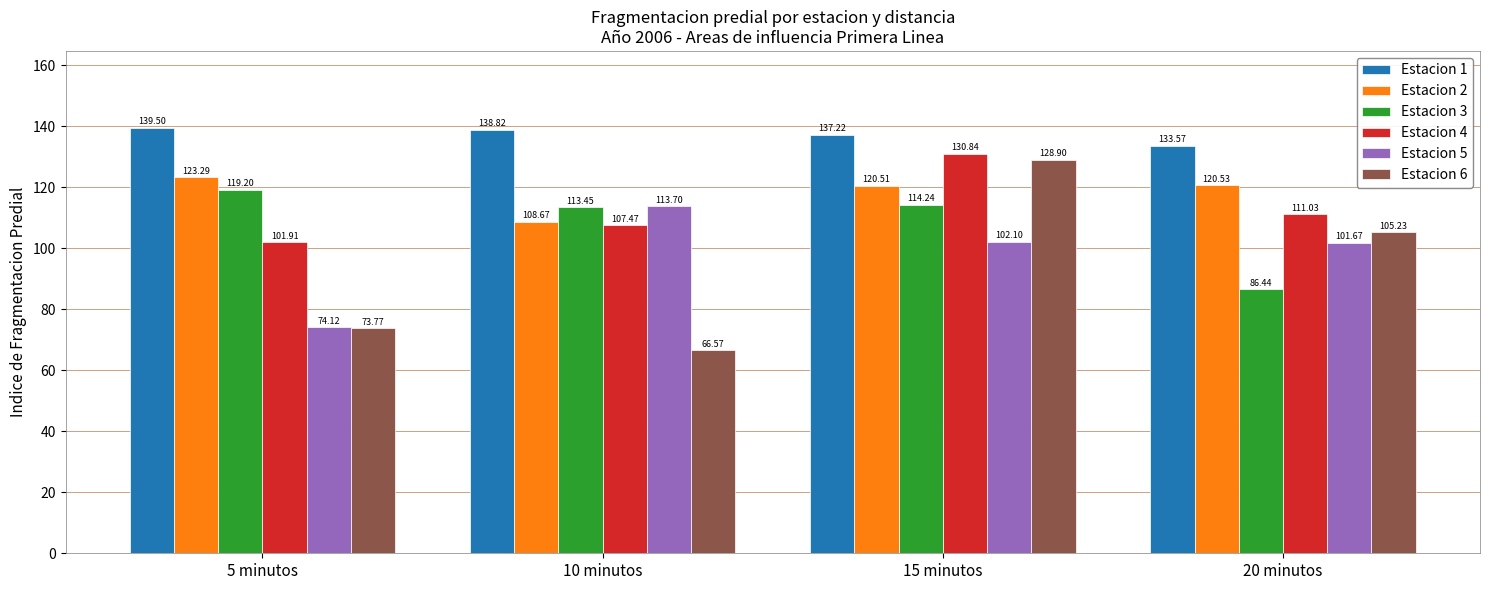

What is the sum of the Estacion 6 values at 20 minutos and 15 minutos?

234.1